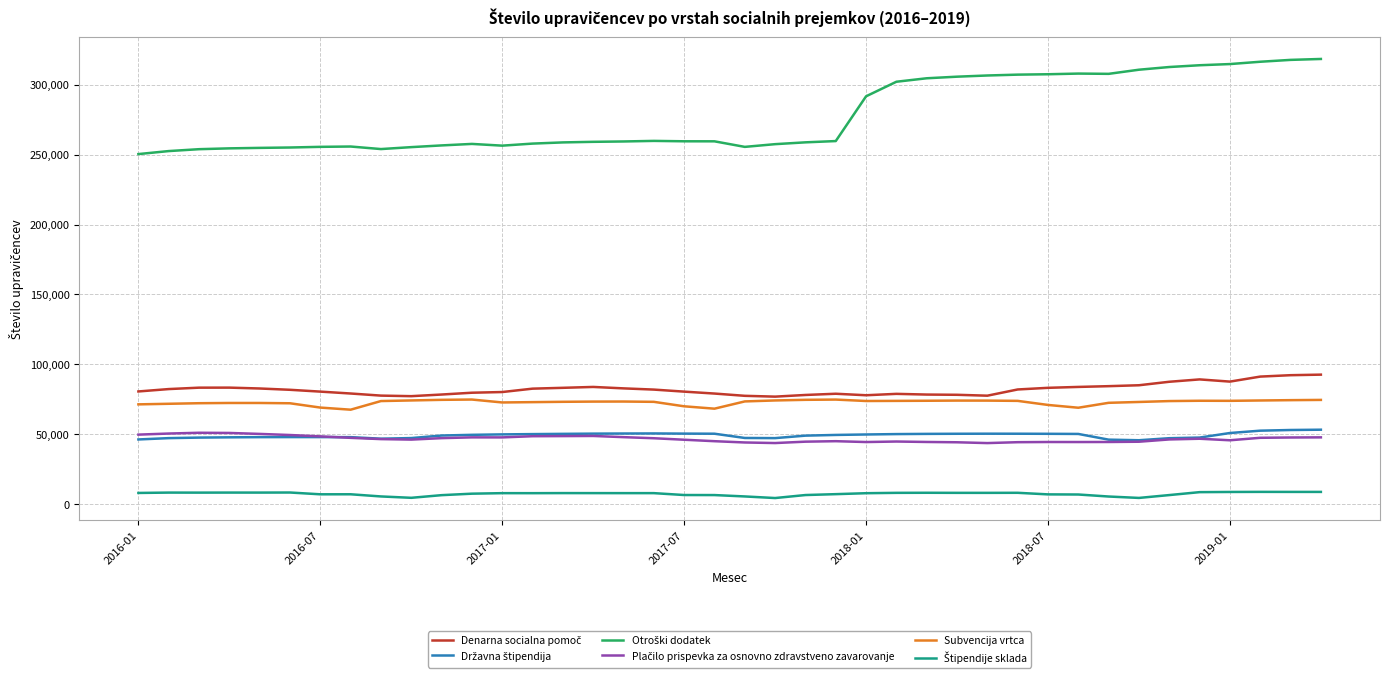

Does the chart have visible grid lines?

Yes